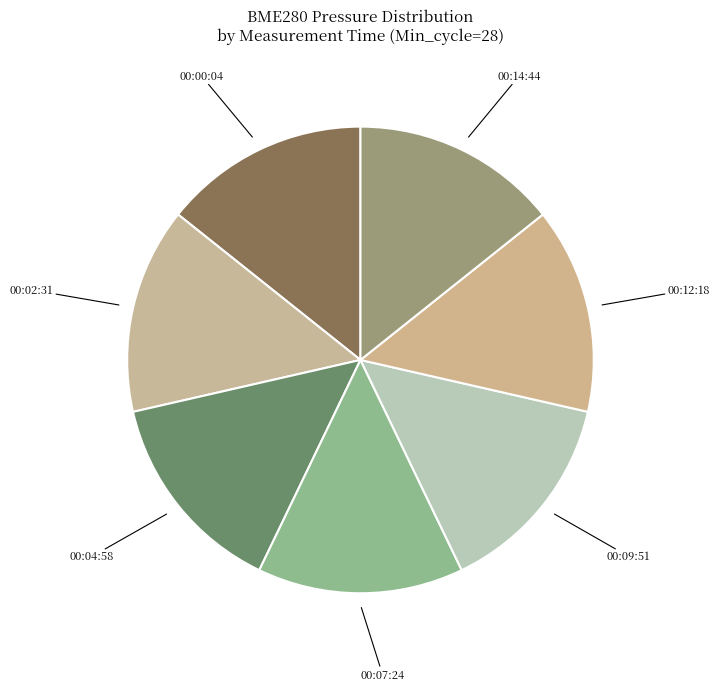

Is it true that 00:00:04 is 14% of the pie?

True